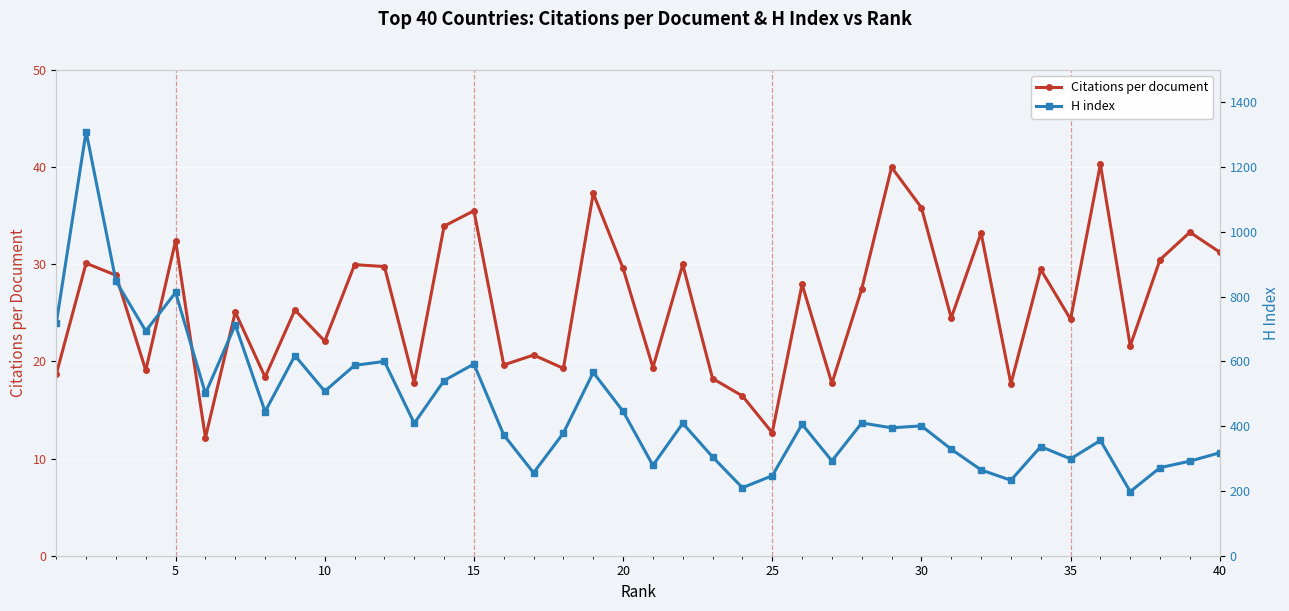

True or false: Citations per document has more than 0 points higher than both neighbors.

True